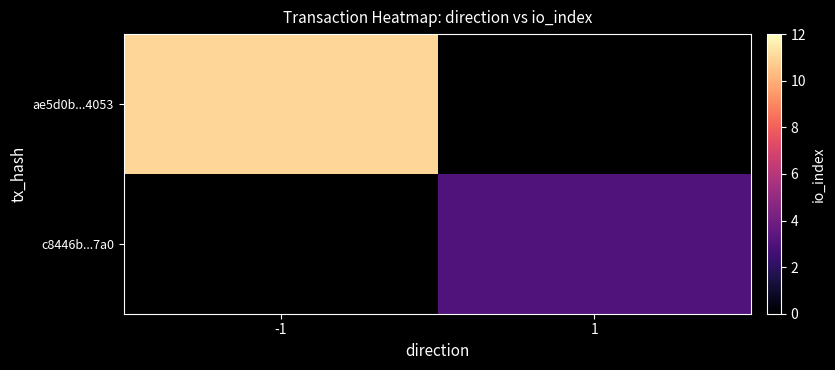

What is the smallest value displayed?

3.0